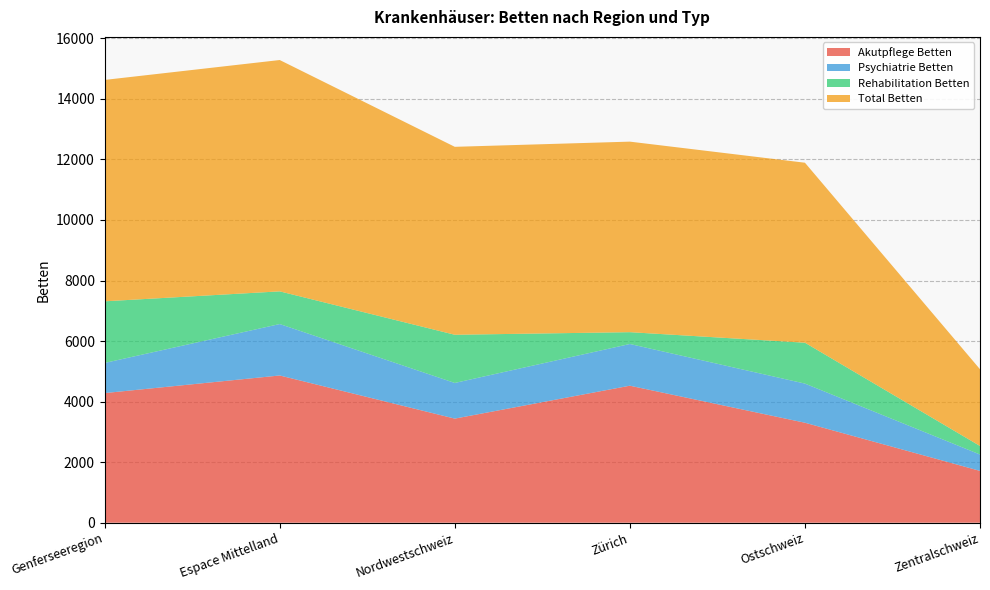

Reading left to right, extract all data points from this chart.

Akutpflege Betten: Genferseeregion=4281.4	Espace Mittelland=4863.0	Nordwestschweiz=3438.3	Zürich=4525.4	Ostschweiz=3302.5	Zentralschweiz=1711.7
Psychiatrie Betten: Genferseeregion=995.7	Espace Mittelland=1699.0	Nordwestschweiz=1177.9	Zürich=1377.6	Ostschweiz=1292.5	Zentralschweiz=540.6
Rehabilitation Betten: Genferseeregion=2035.4	Espace Mittelland=1079.2	Nordwestschweiz=1591.6	Zürich=390.4	Ostschweiz=1350.2	Zentralschweiz=282.2
Total Betten: Genferseeregion=7312.6	Espace Mittelland=7641.2	Nordwestschweiz=6207.8	Zürich=6293.4	Ostschweiz=5945.2	Zentralschweiz=2534.5